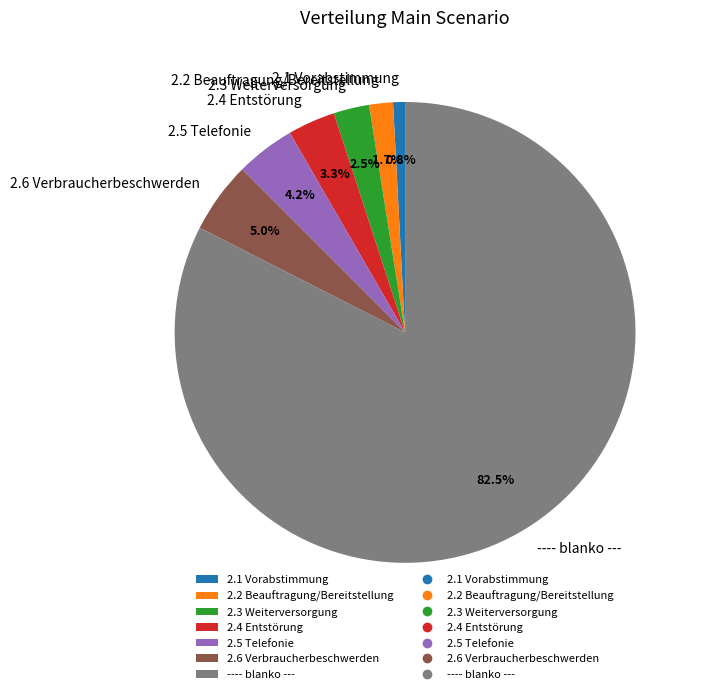

Count the number of slices in the pie.

7